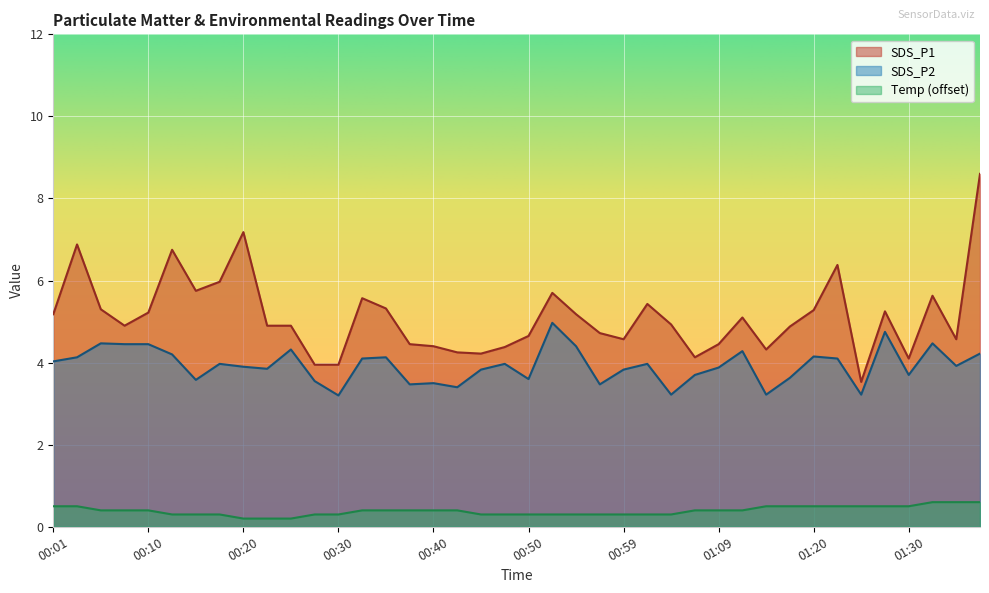

What is the value of the SDS_P1 point at the 28th from the left?

4.1